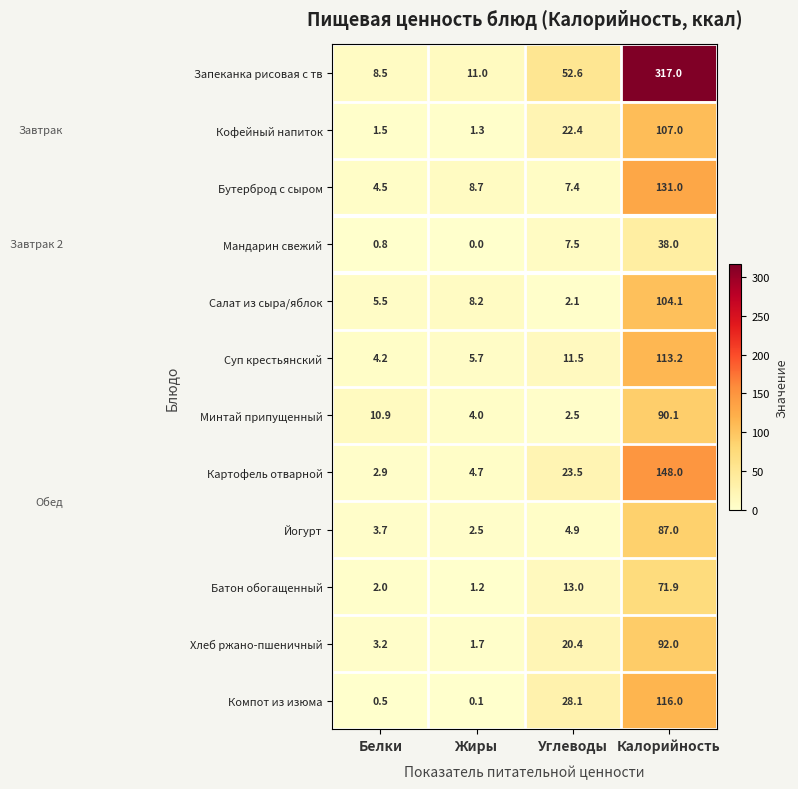

Which label corresponds to the smallest value in the chart?

Жиры